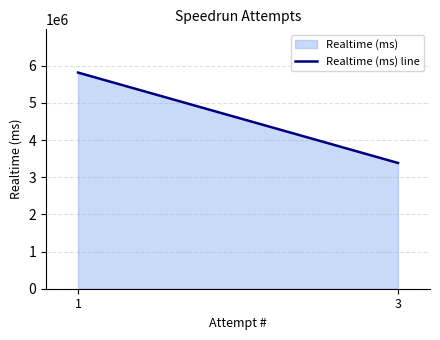

Approximately how many times larger is the value at 3 compared to 1?

0.6